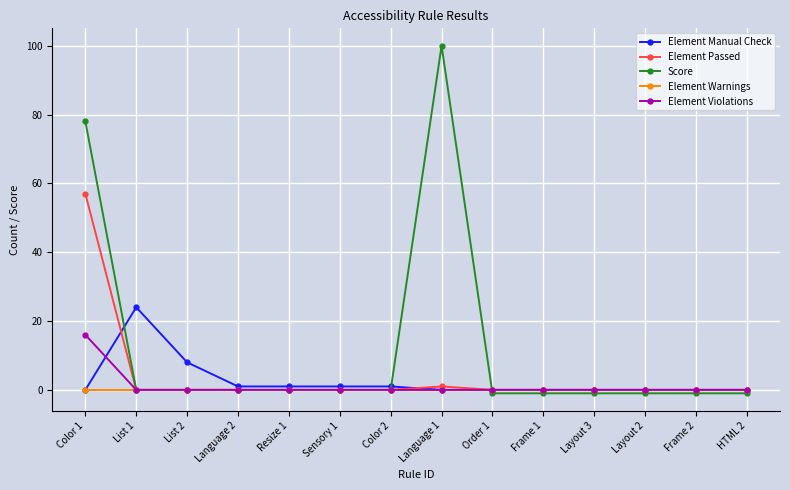

Which series has the largest total across all categories?

Score